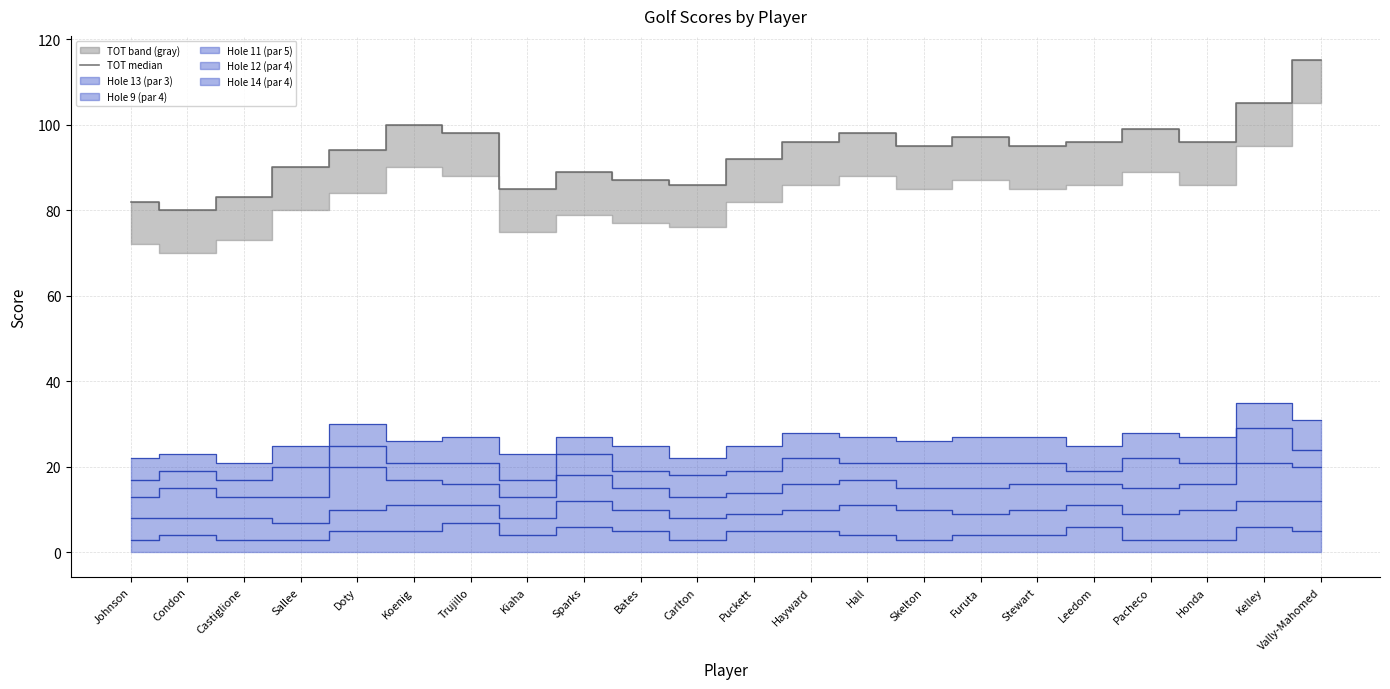

What value does the data have at Stewart, to the nearest 5?

95